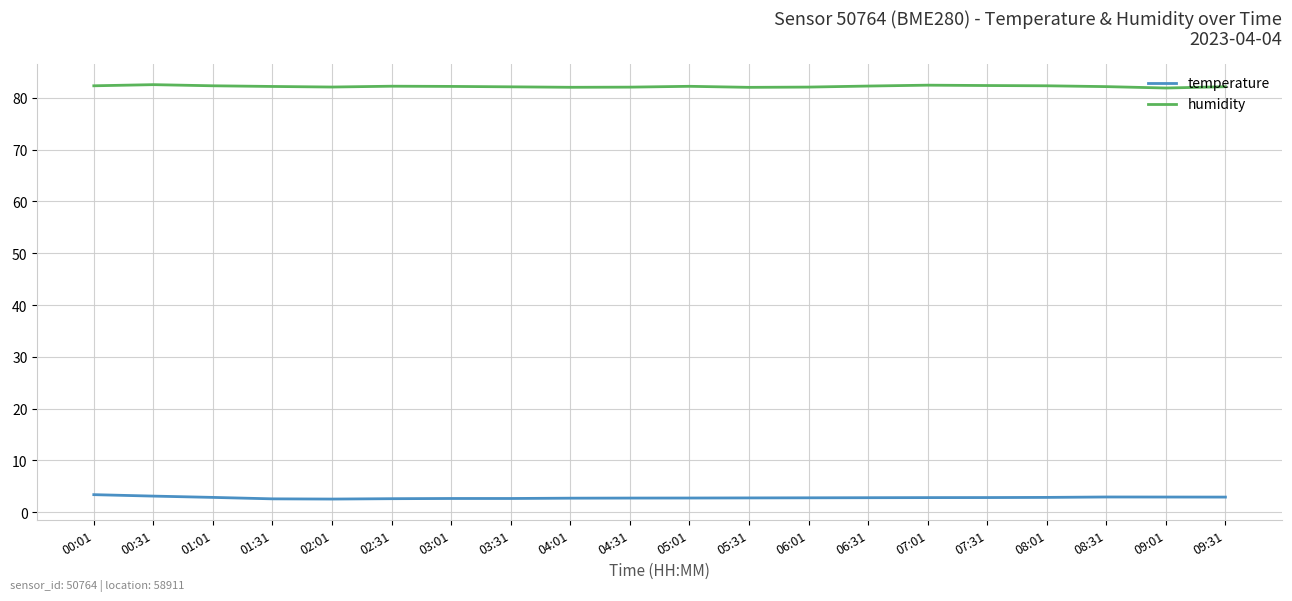

The humidity series shows 82.3 at 01:01. True or false?

True